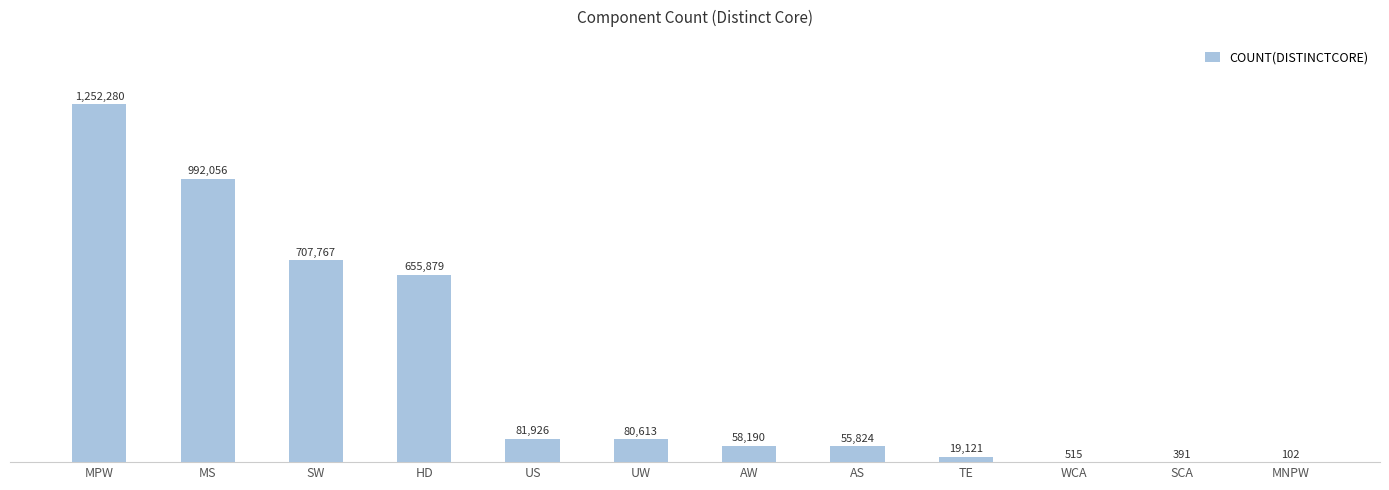

What is the label of the 4th bar from the left?

HD